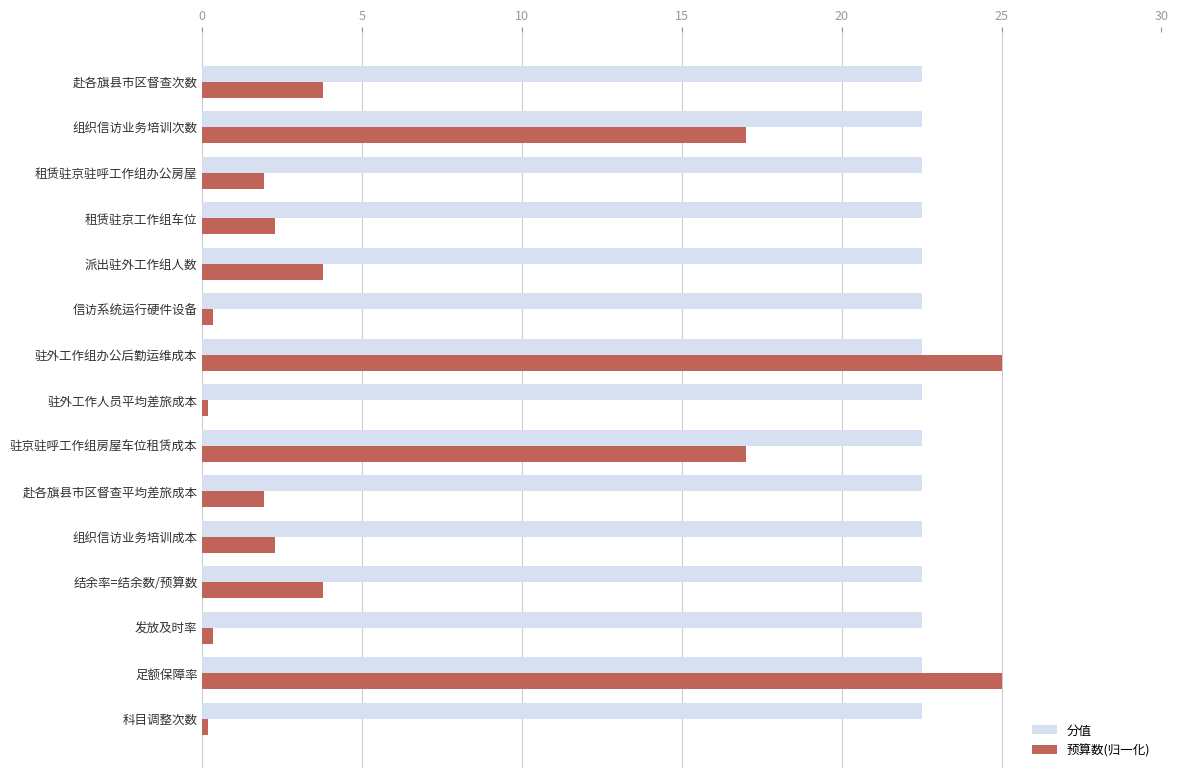

Rank the series by their average value, from highest to lowest.

分值, 预算数(归一化)